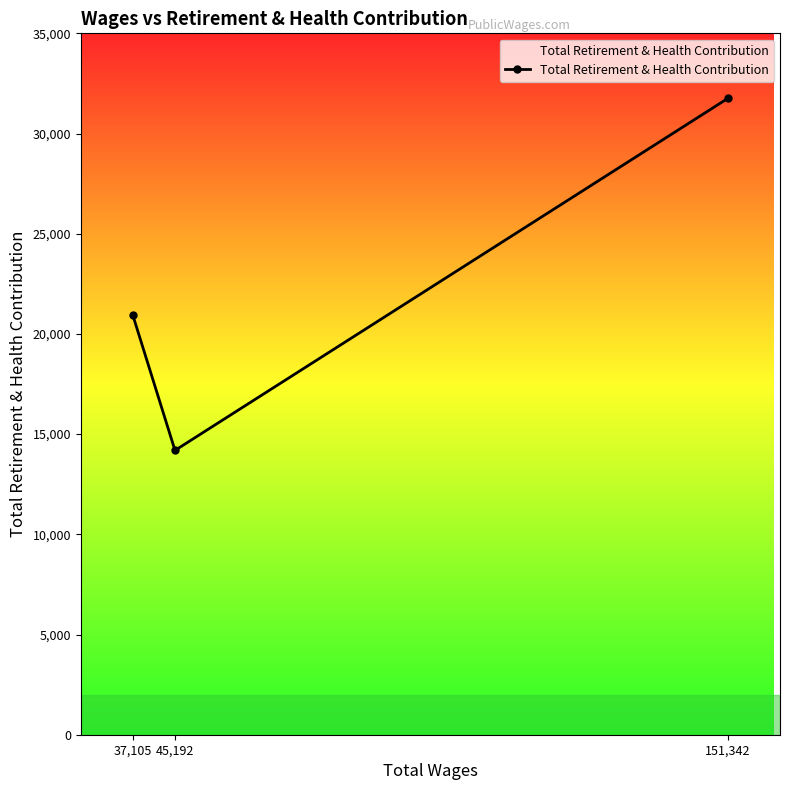

Rank the categories by value from highest to lowest.

151,342, 37,105, 45,192